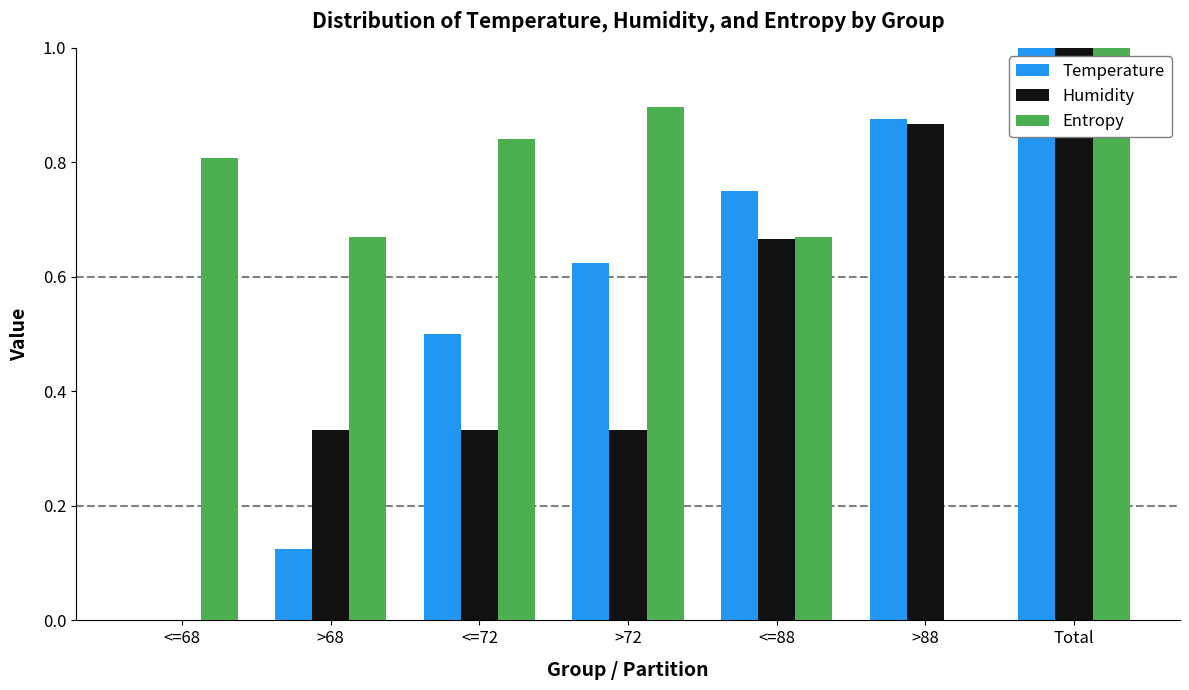

How many groups of bars are there?

7